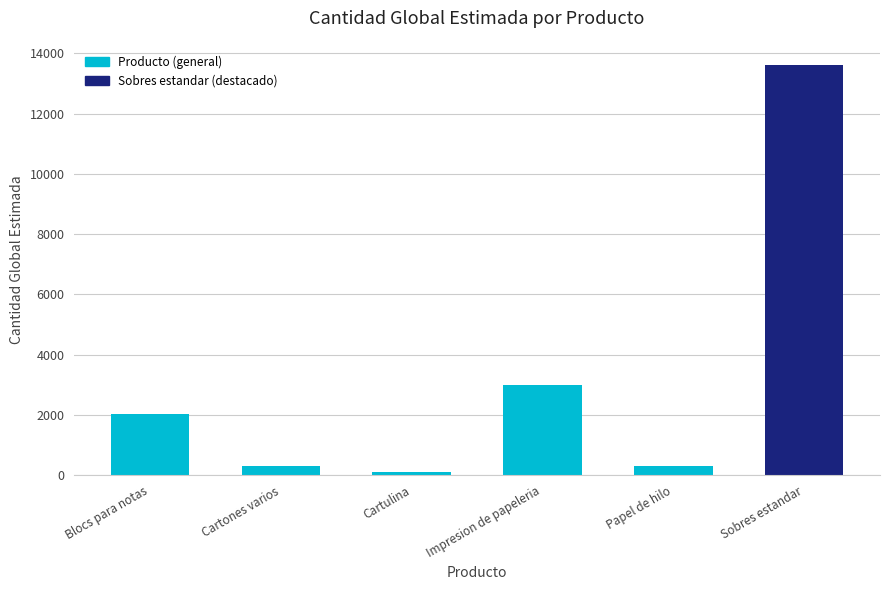

The value at Impresion de papeleria is 4444. True or false?

False